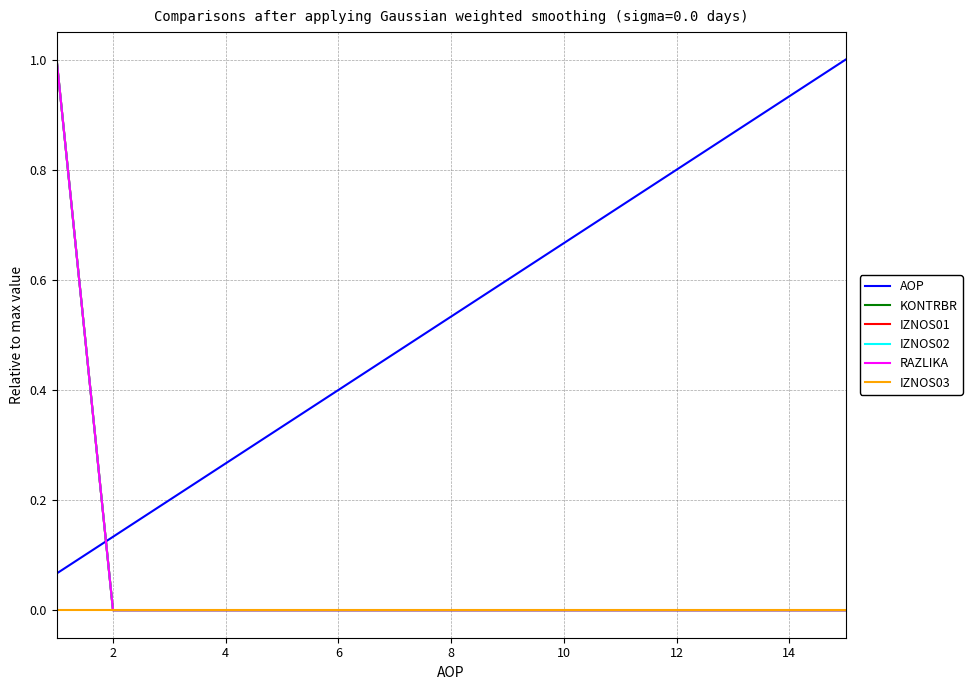

What is the maximum value for KONTRBR?

1.0